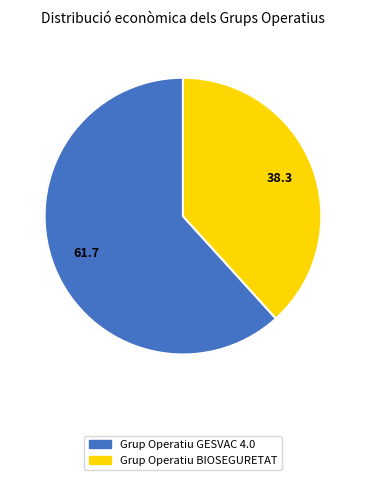

Rank the categories by value from lowest to highest.

Grup Operatiu BIOSEGURETAT, Grup Operatiu GESVAC 4.0